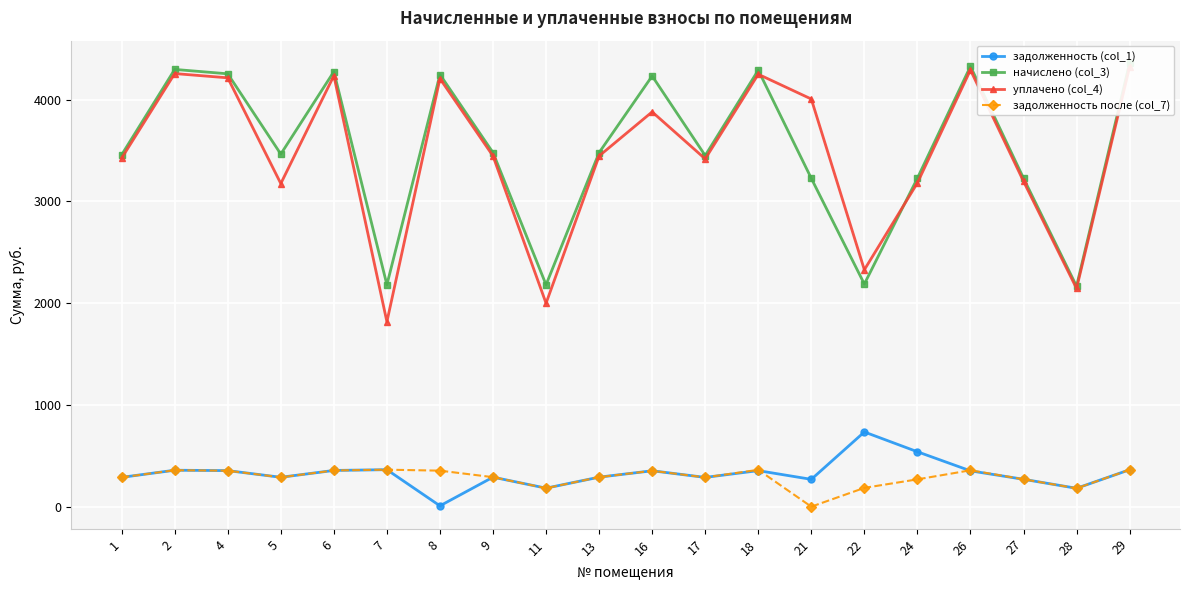

What is the difference between the начислено (col_3) values at 1 and 21?

231.5